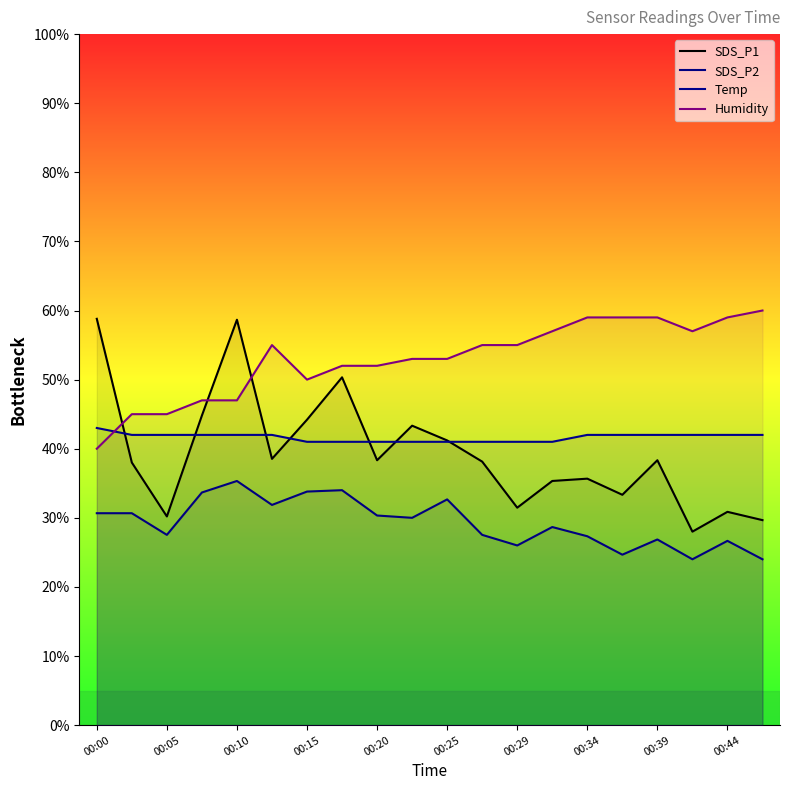

What is the difference between the highest and lowest values at 00:34?

31.7